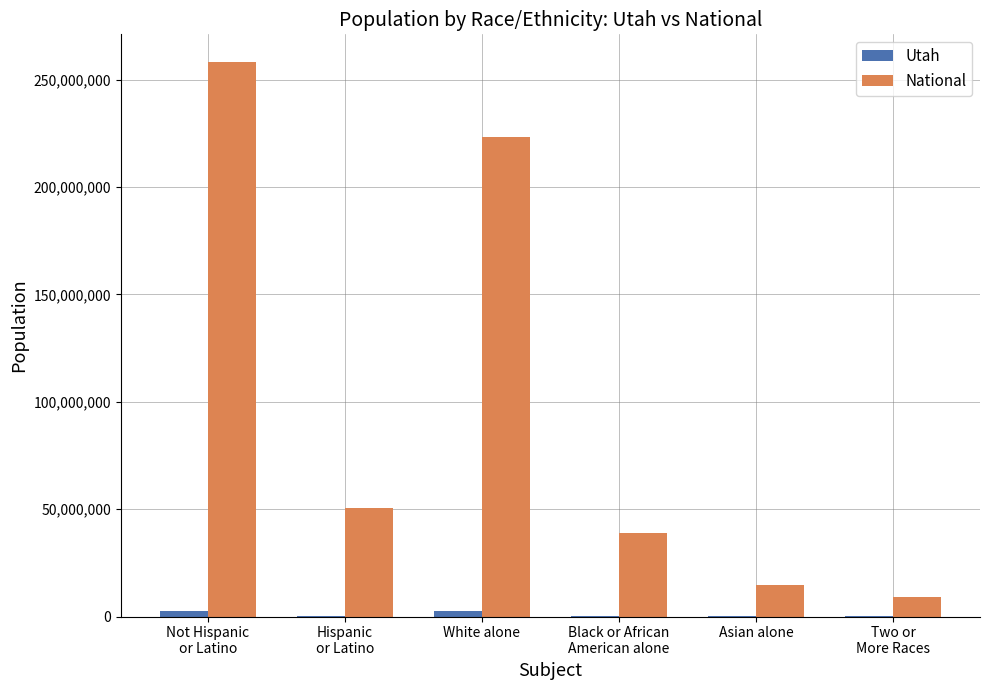

Count the number of categories in the chart.

6